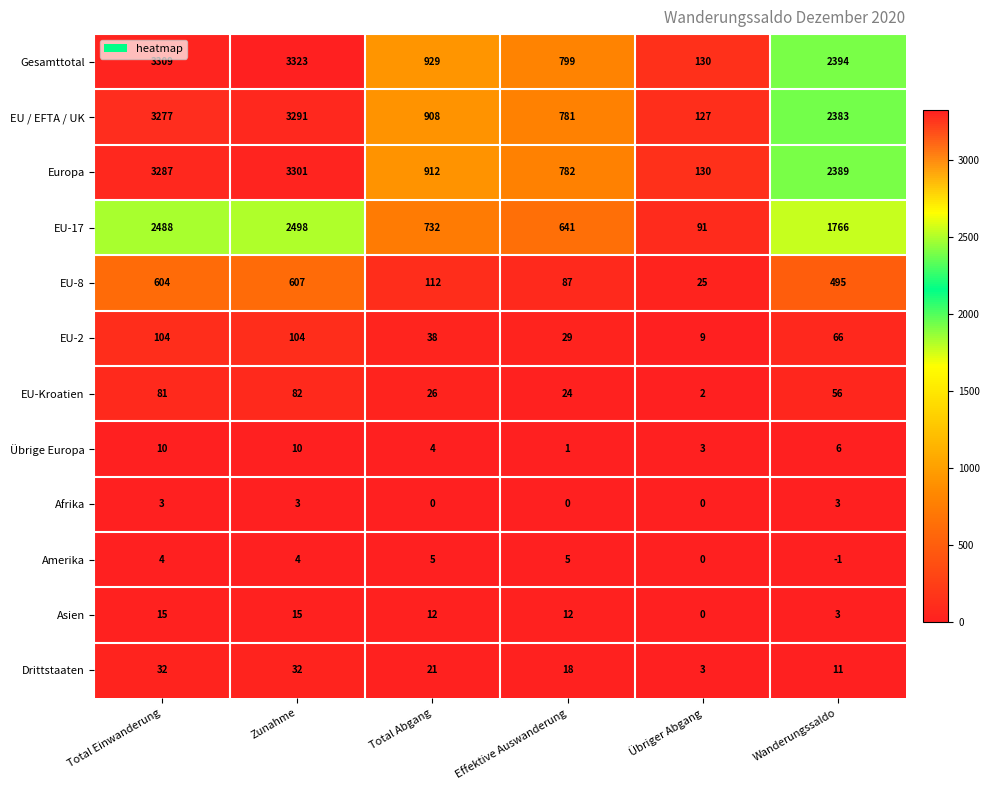

What is the total value across all series at Zunahme?

13270